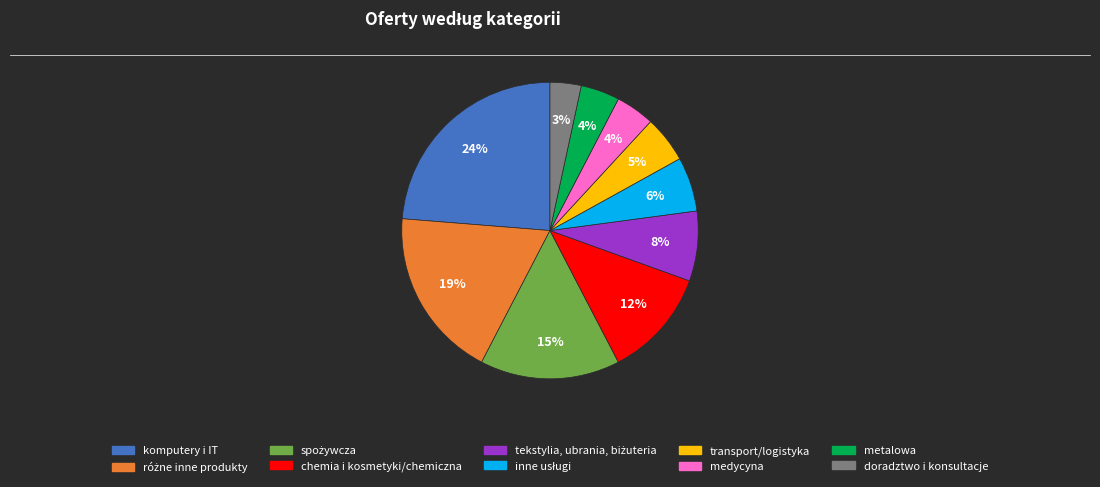

To the nearest percent, what is the average slice percentage?

10%